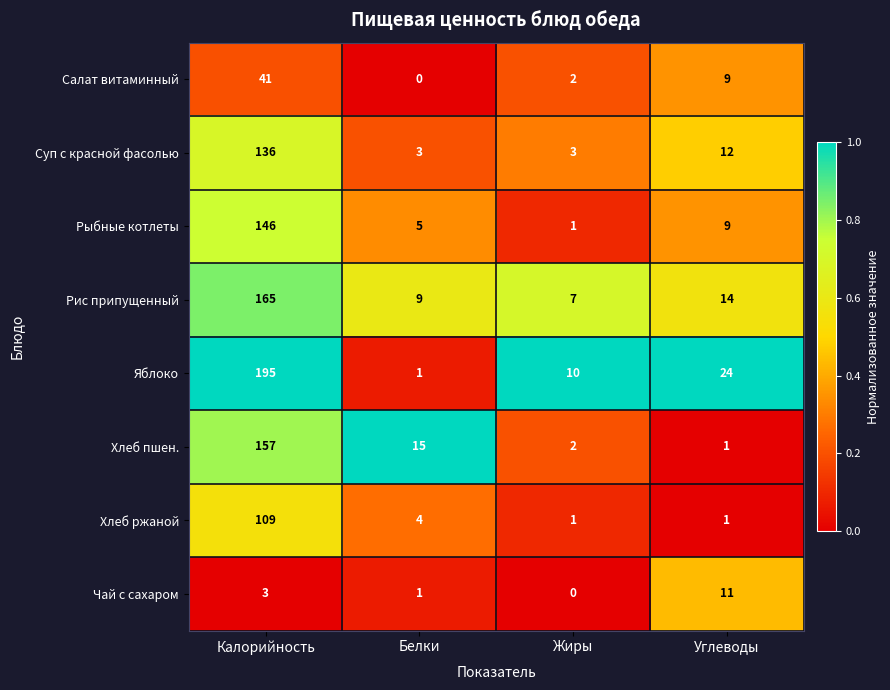

Which category has the highest value in the Чай с сахаром series?

Углеводы